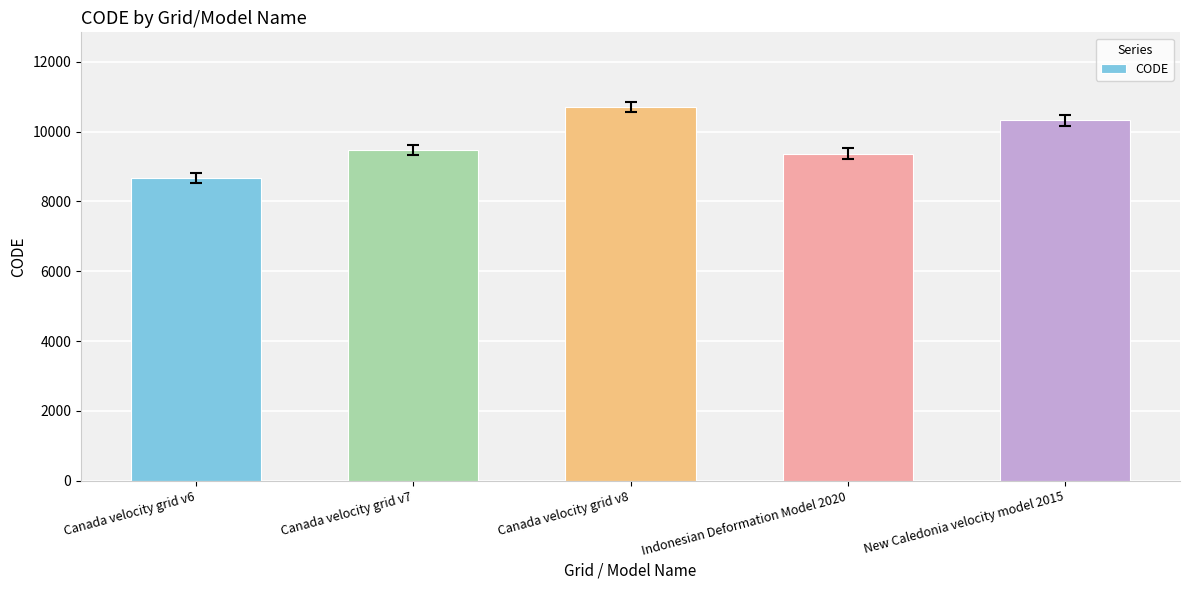

The value at Indonesian Deformation Model 2020 is 3986. True or false?

False